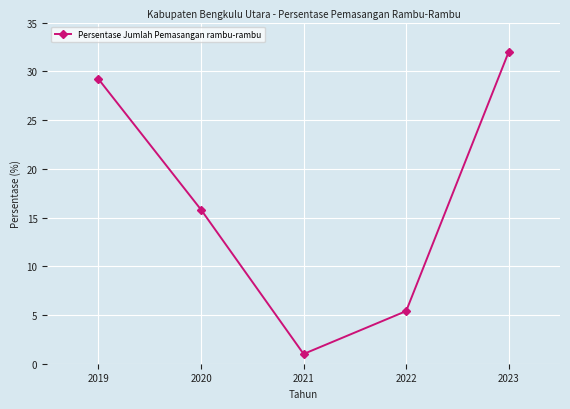

What is the difference between the maximum and second lowest values?

26.6